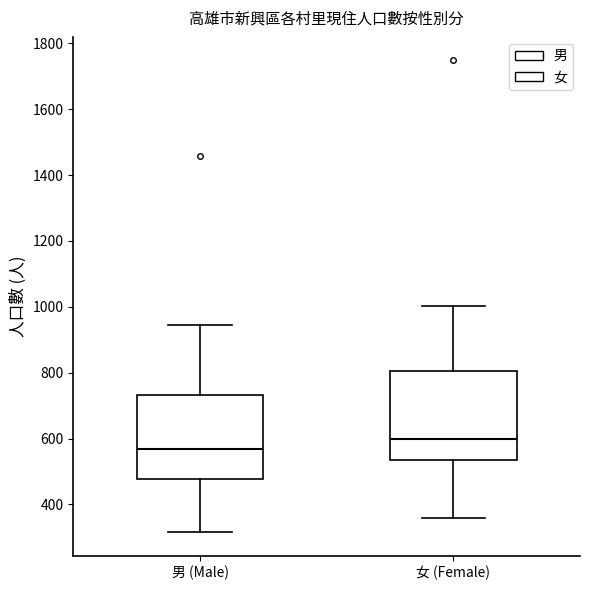

Where does the lower whisker of the box for 男 (Male) end on the y-axis? The values are not printed on the chart, so give them approximately, as read against the axis.

320